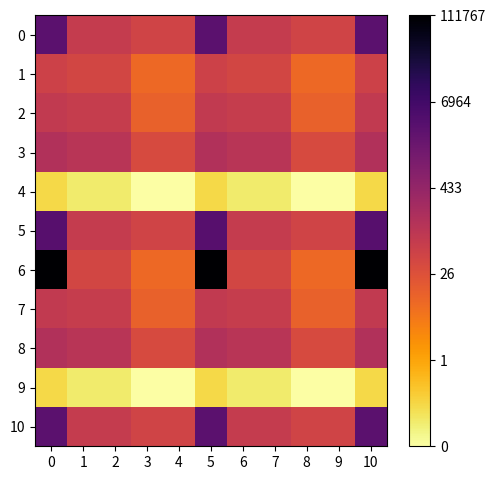

At which category does the chart reach its minimum across all series?

3